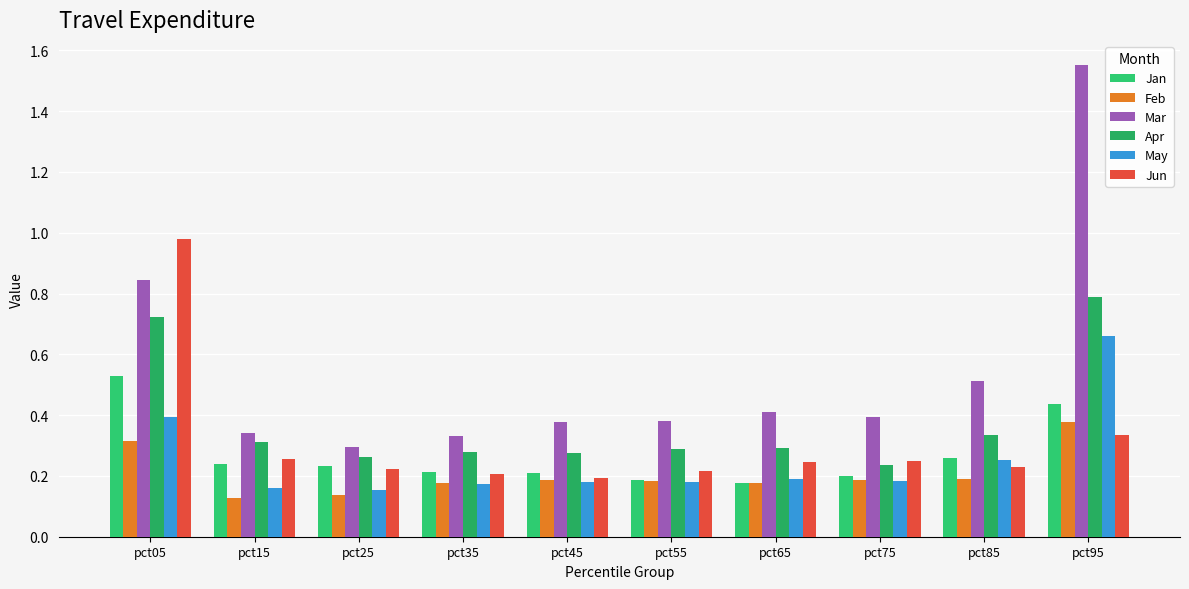

Read the May value at pct35.

0.2